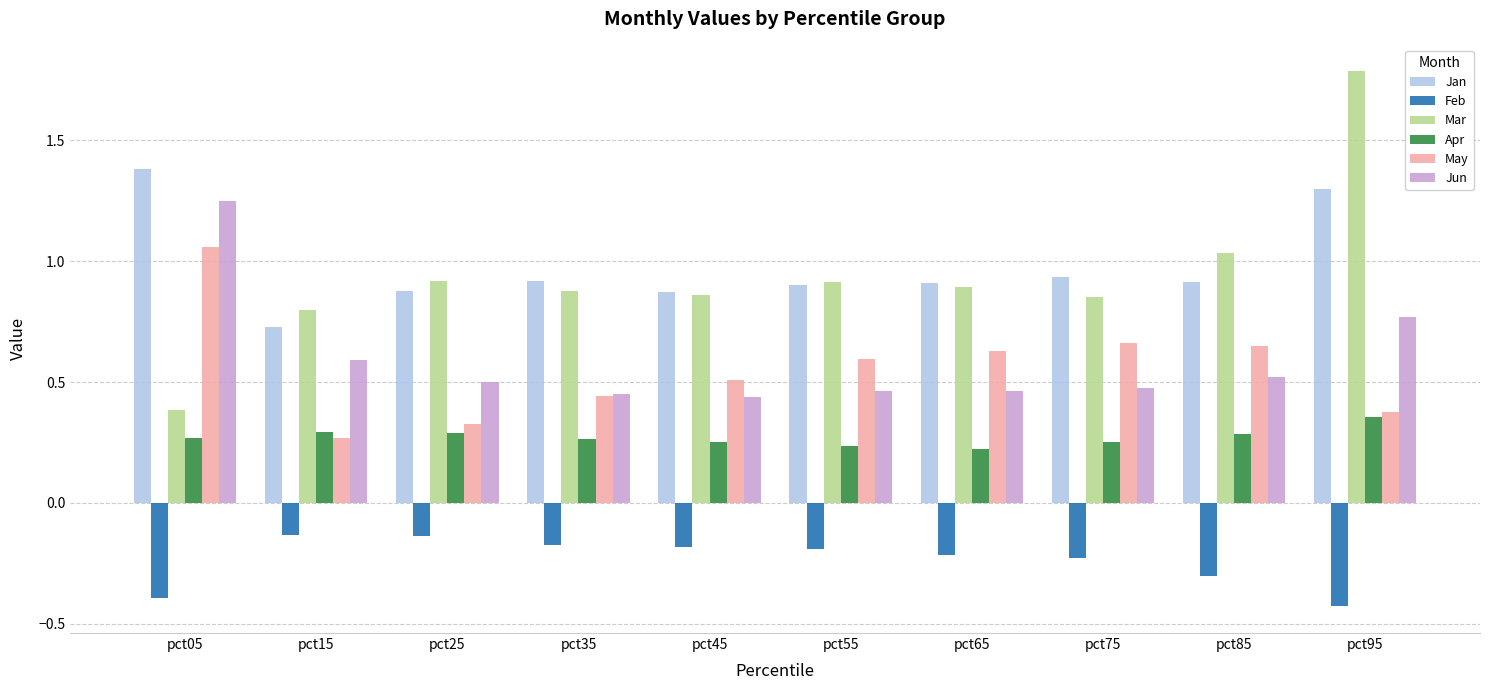

Where is May nearest to the value 0?

pct15